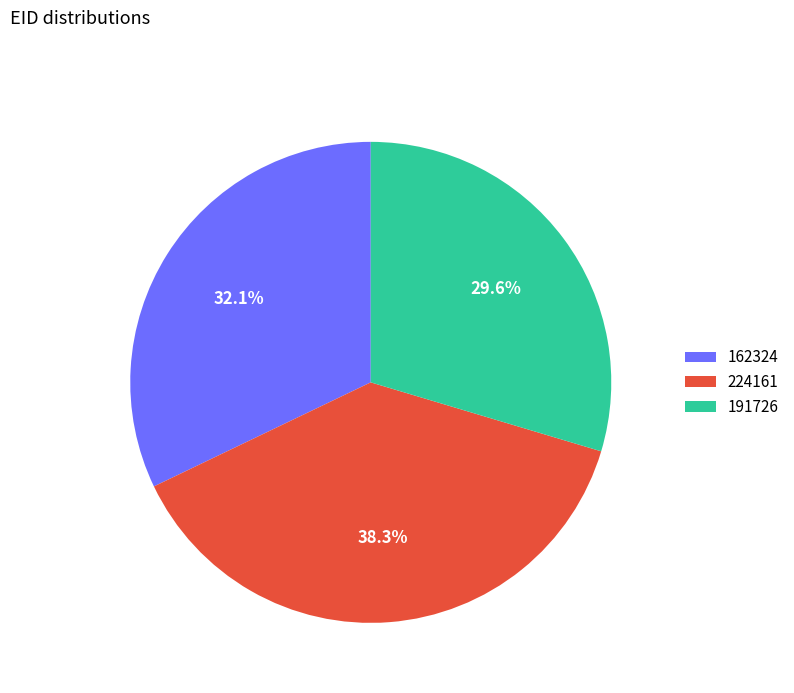

Is it true that 191726 is 40% of the pie?

False